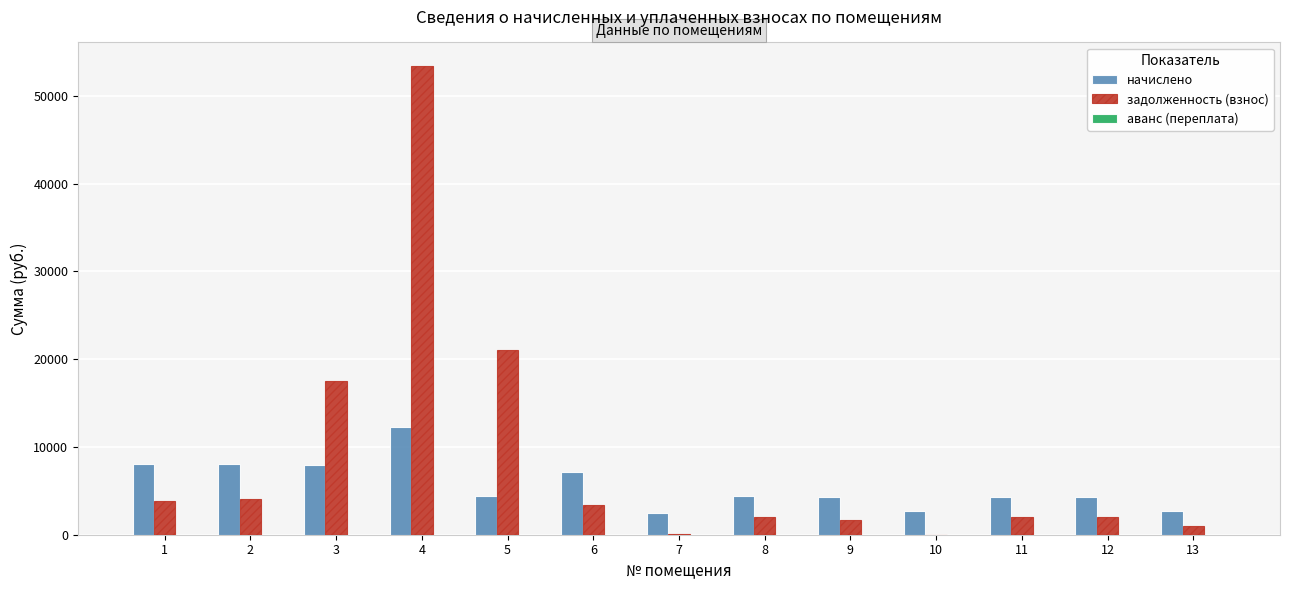

What is the total value across all series at 2?

12136.7